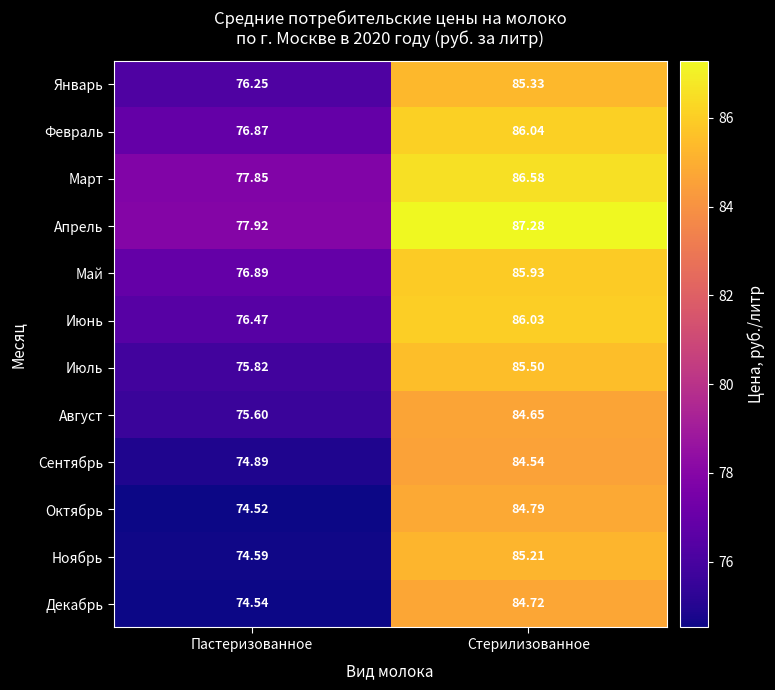

Where does the Сентябрь series first go above 84?

Стерилизованное